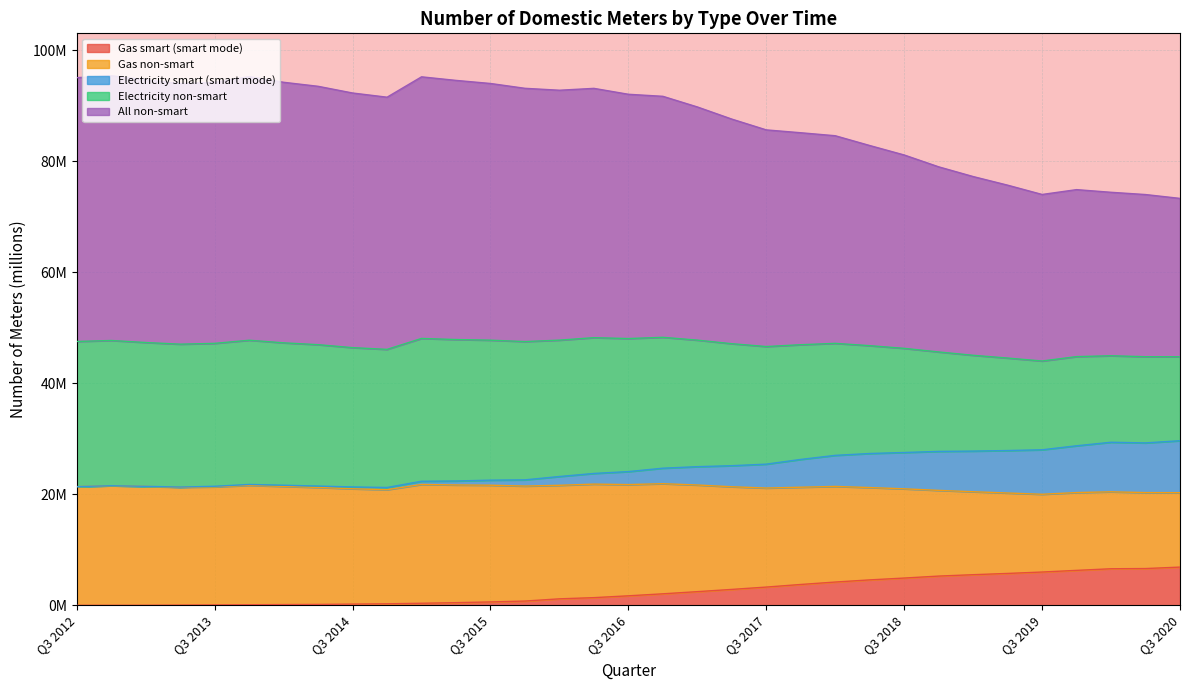

What are all the series names shown in the legend?

Gas smart (smart mode), Gas non-smart, Electricity smart (smart mode), Electricity non-smart, All non-smart